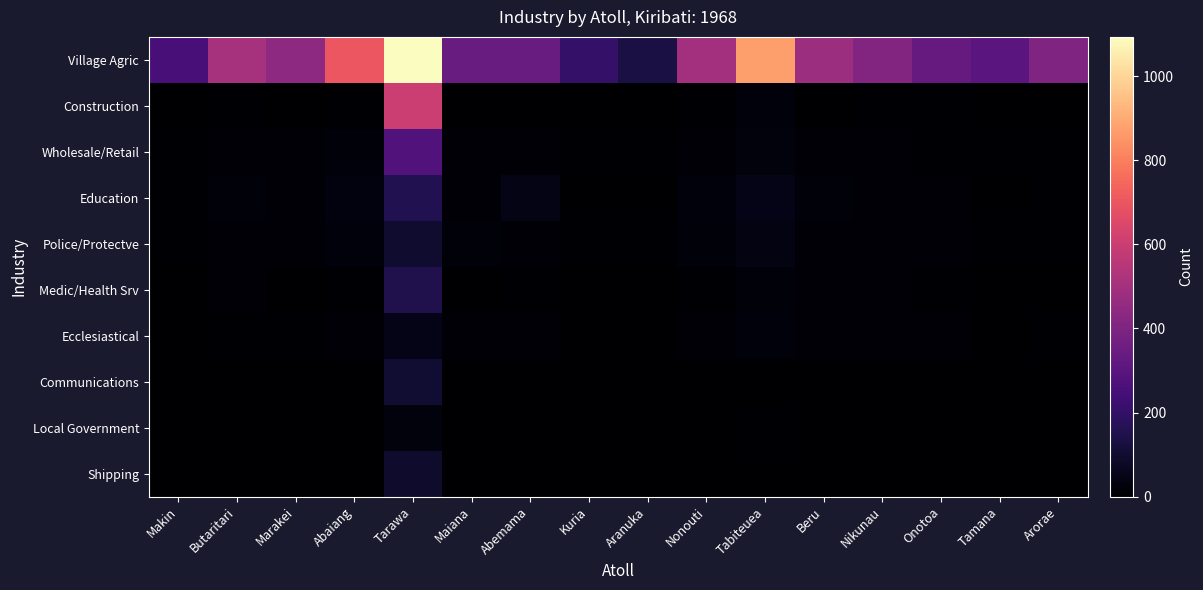

Which series has the largest total across all categories?

Village Agric